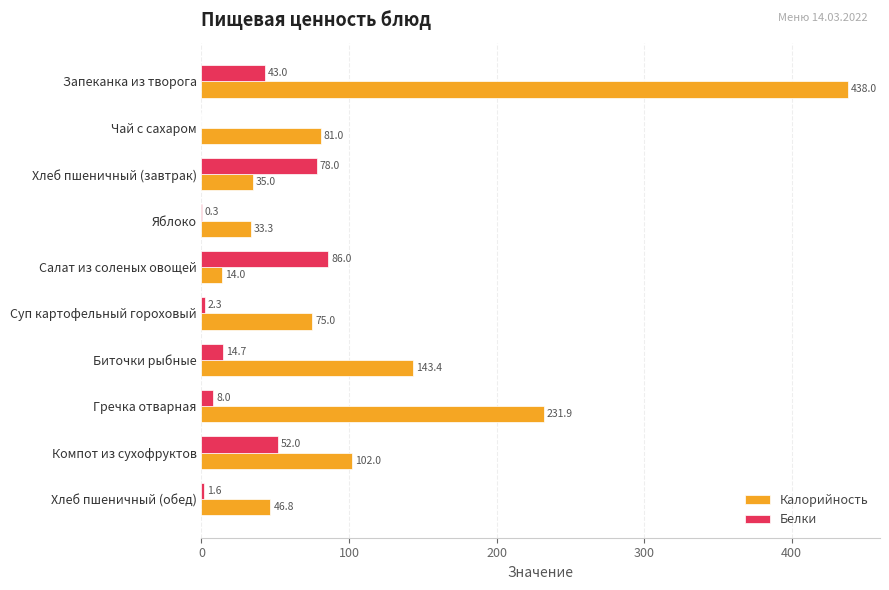

Between Запеканка из творога and Чай с сахаром, which series saw the biggest shift?

Калорийность